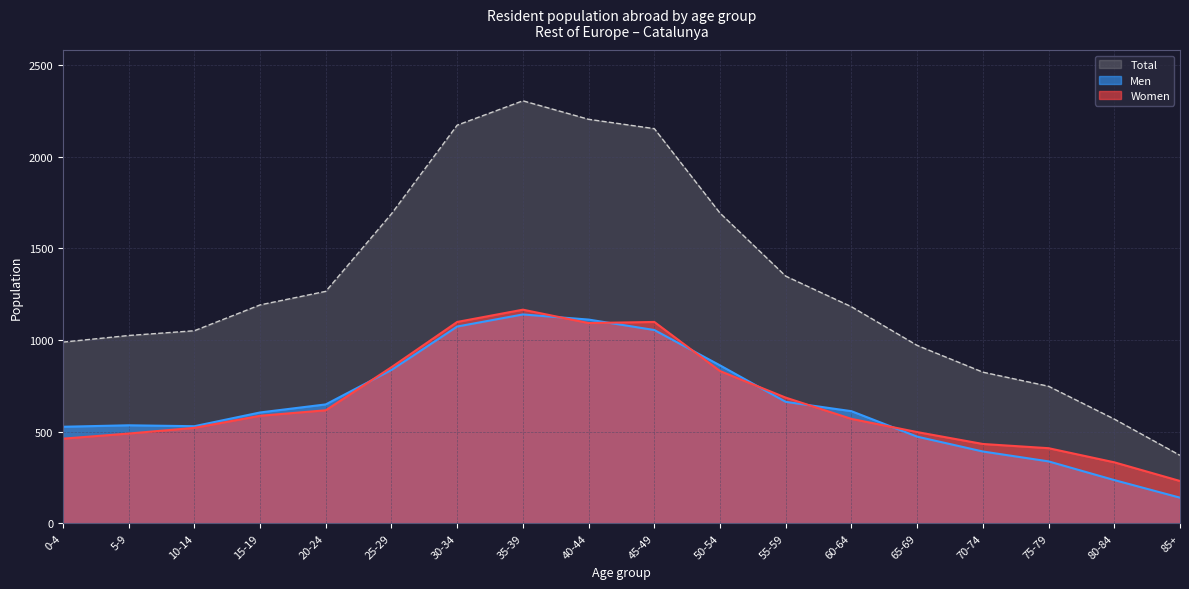

At how many categories does at least one series exceed 844?

14